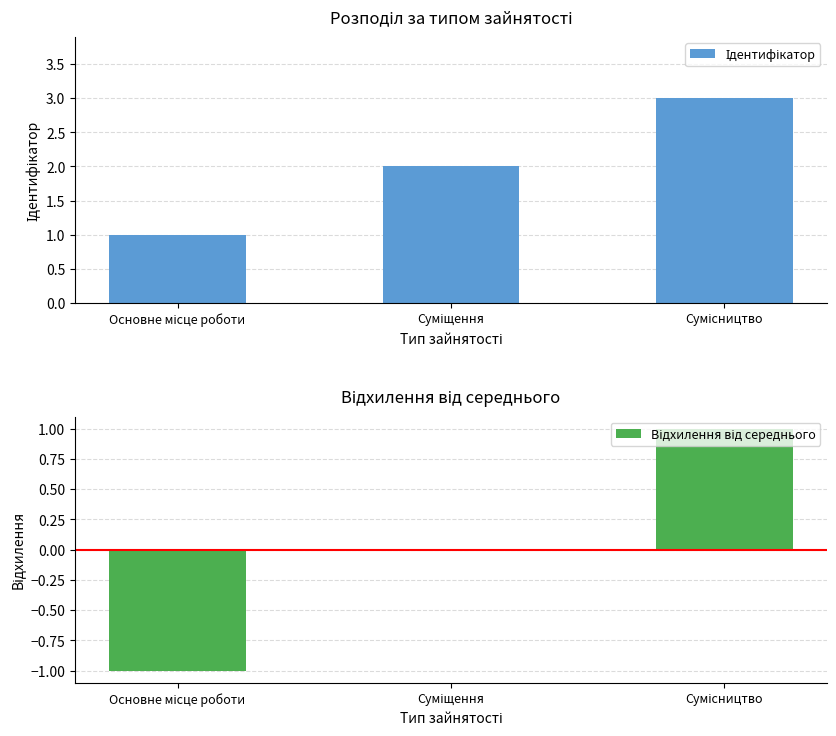

What is the minimum value shown in the chart?

-1